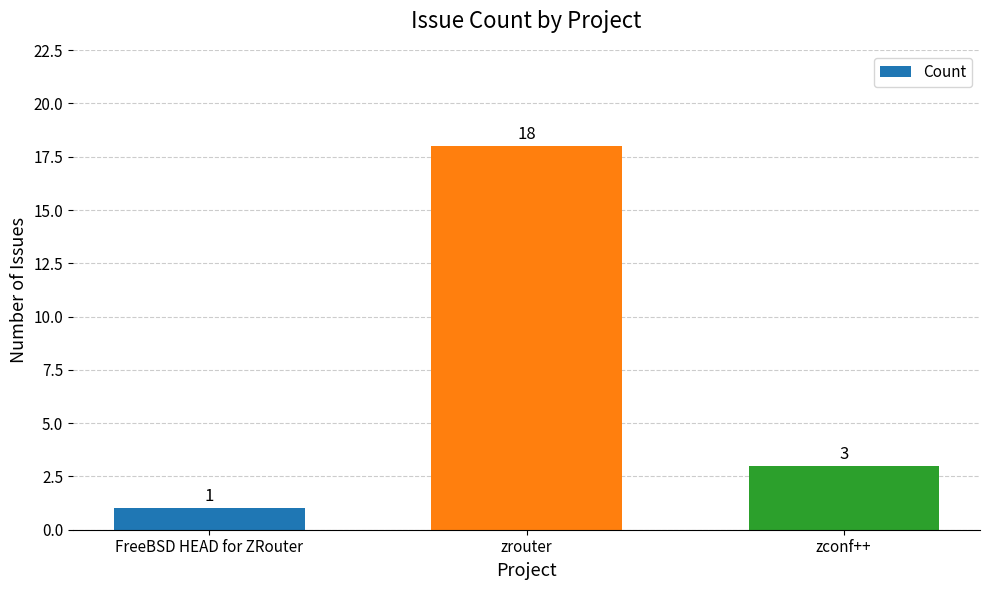

At which category does the chart reach its peak across all series?

zrouter